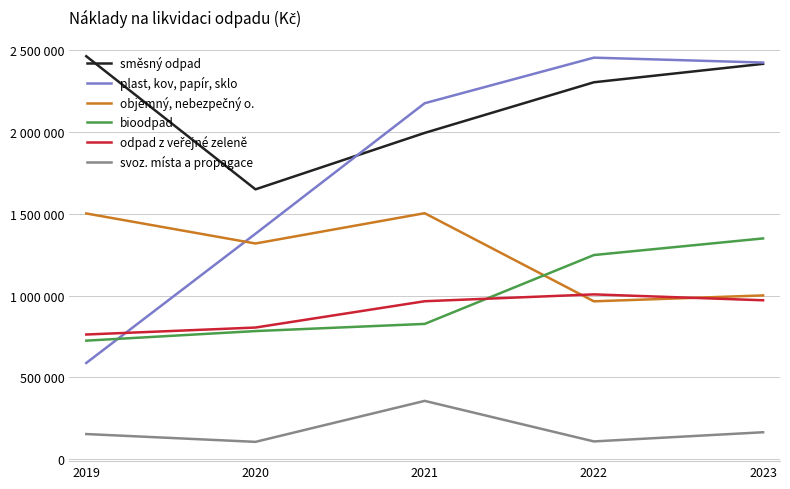

What is the difference between the highest and lowest values at 2021?

1818200